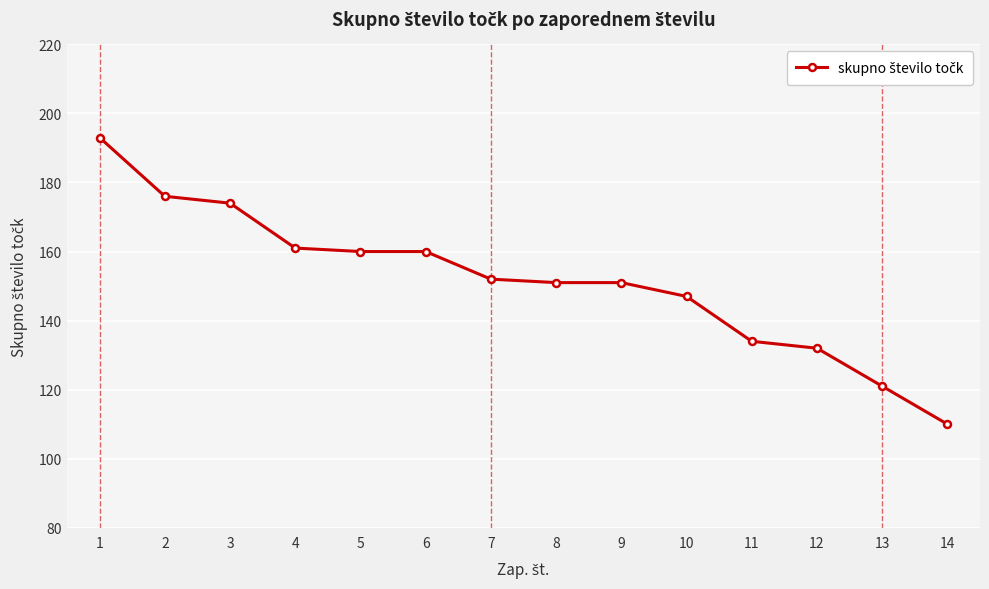

What is the sum of all values?

2122